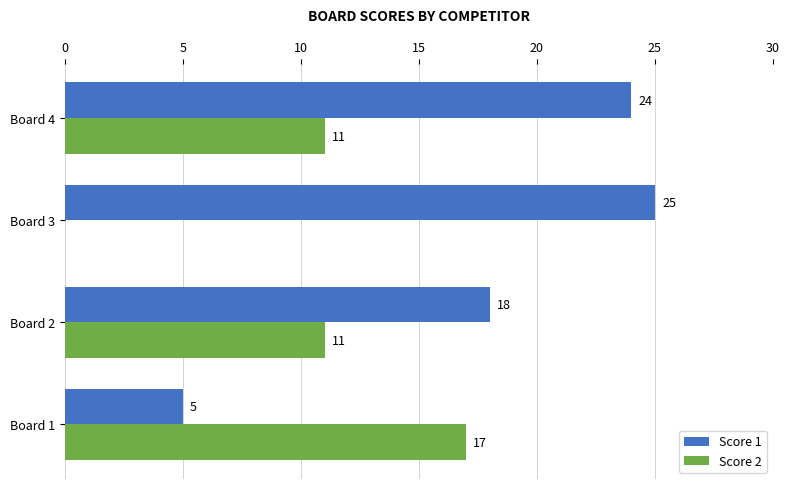

Between Board 1 and Board 3, which series saw the biggest shift?

Score 1